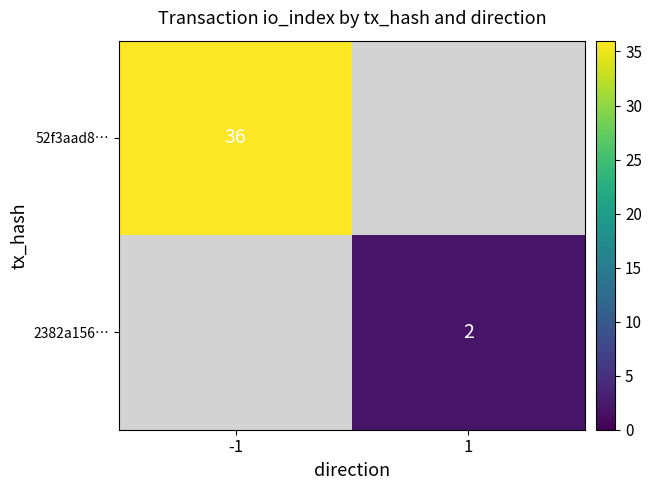

Is it true that 52f3aad8… equals 36 at -1?

True